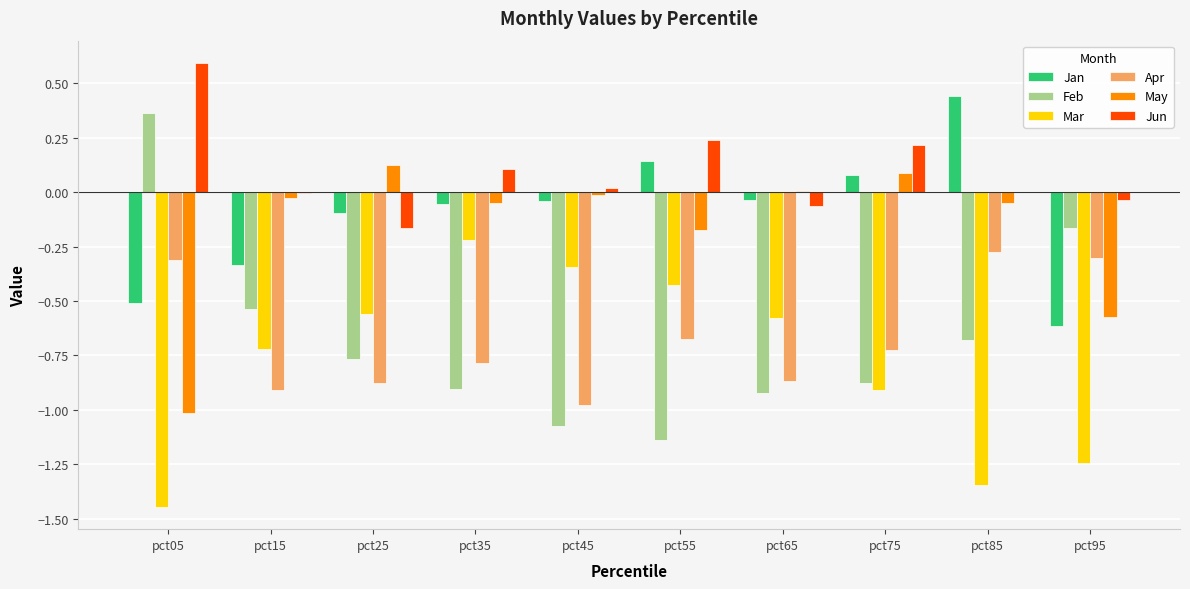

Between pct05 and pct65, which series saw the biggest shift?

Feb